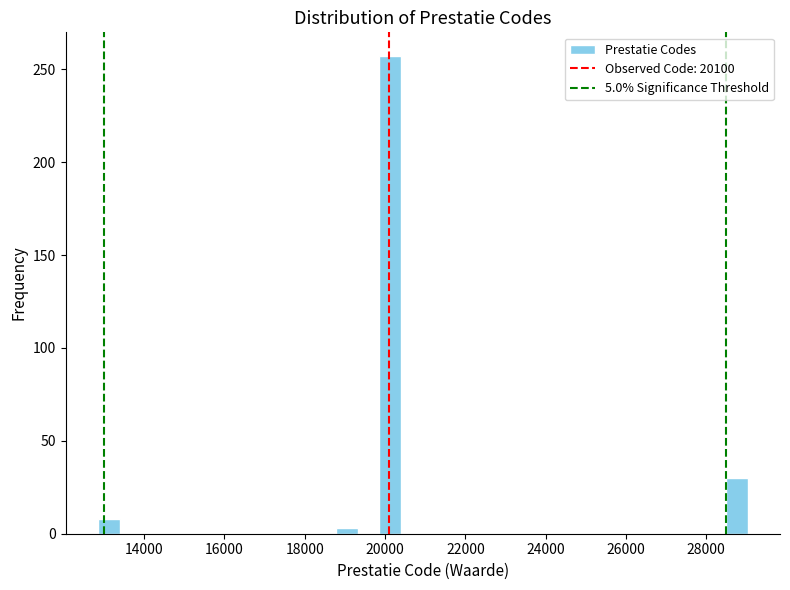

Around what value on the x-axis is the tallest bar? Give the approximate position of its centre, as read against the axis.

20200